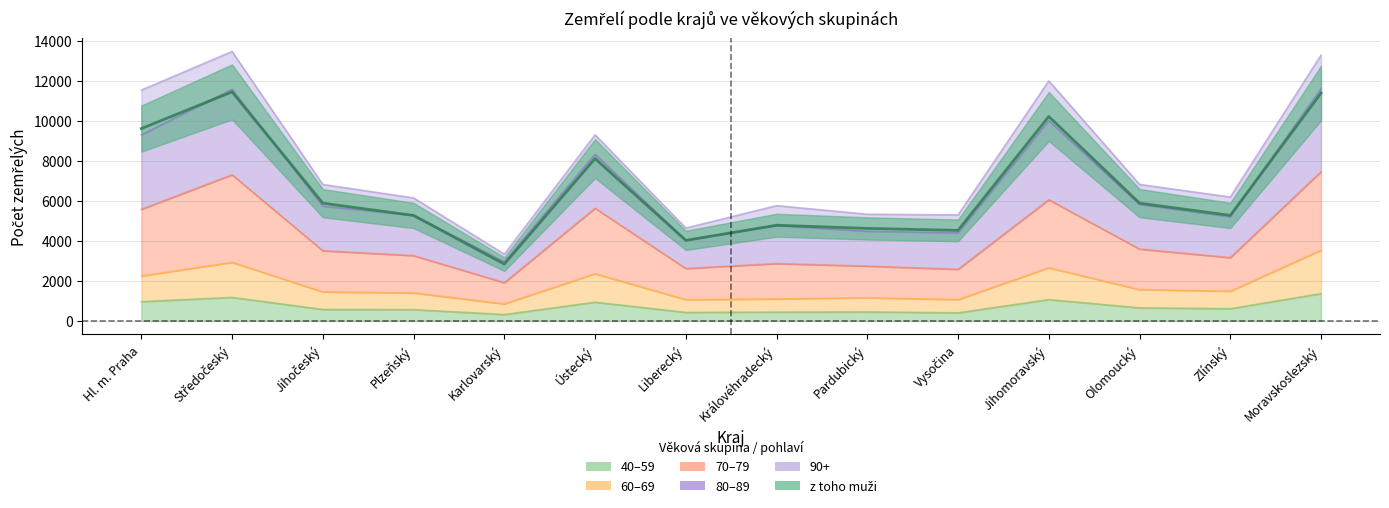

Read the z toho muži value at Středočeský.

11453.8